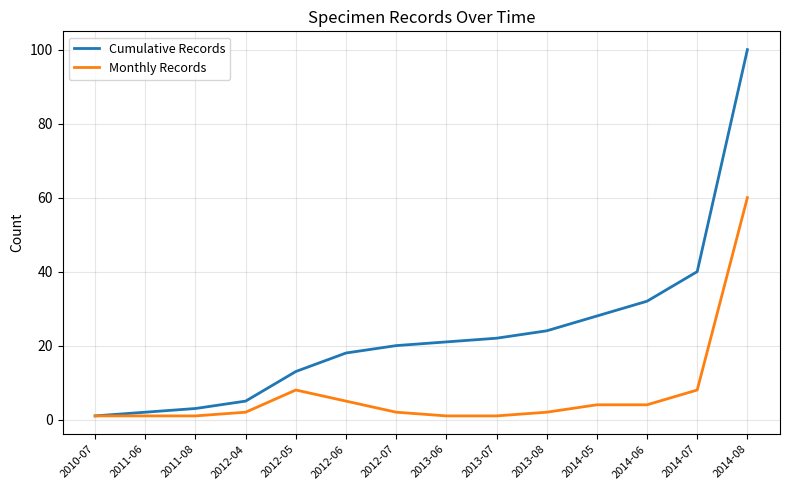

Is it true that Cumulative Records equals 13 at 2012-06?

False